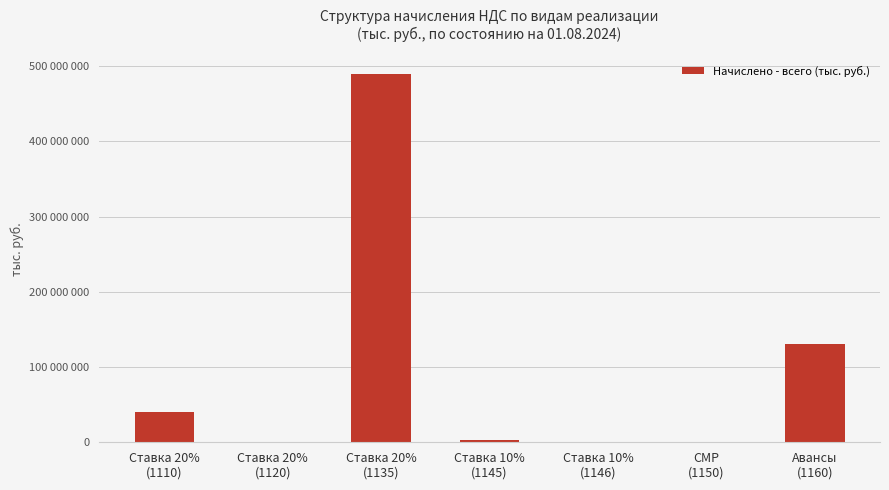

Which label corresponds to the smallest value in the chart?

Ставка 10%
(1146)